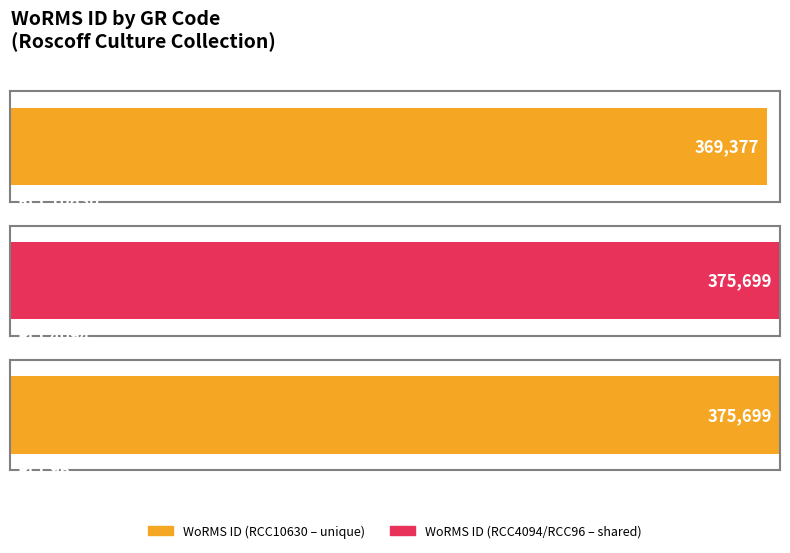

Rank the categories by value from lowest to highest.

RCC10630, RCC4094, RCC96